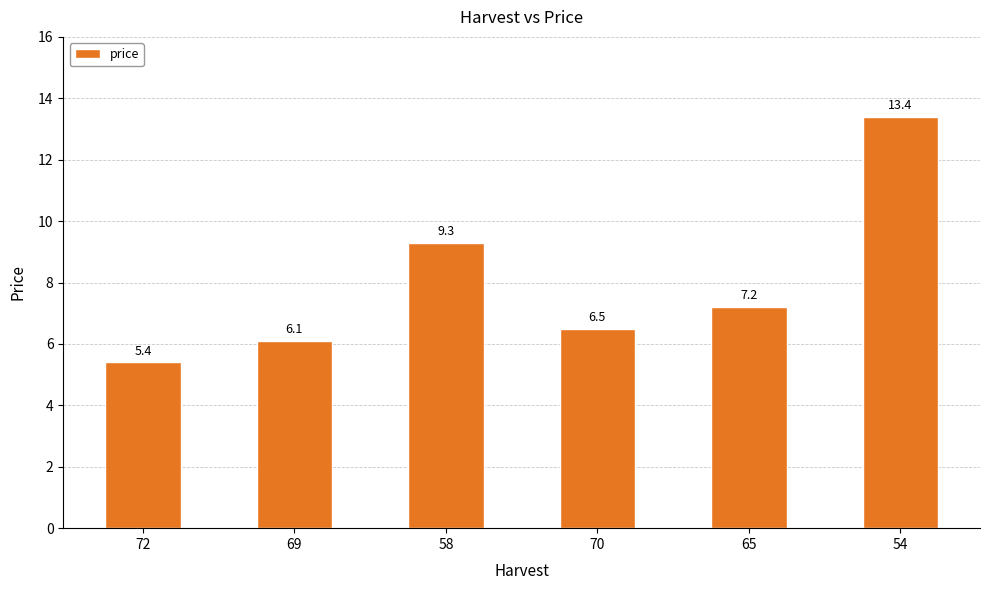

The value at 72 is 3.7. True or false?

False